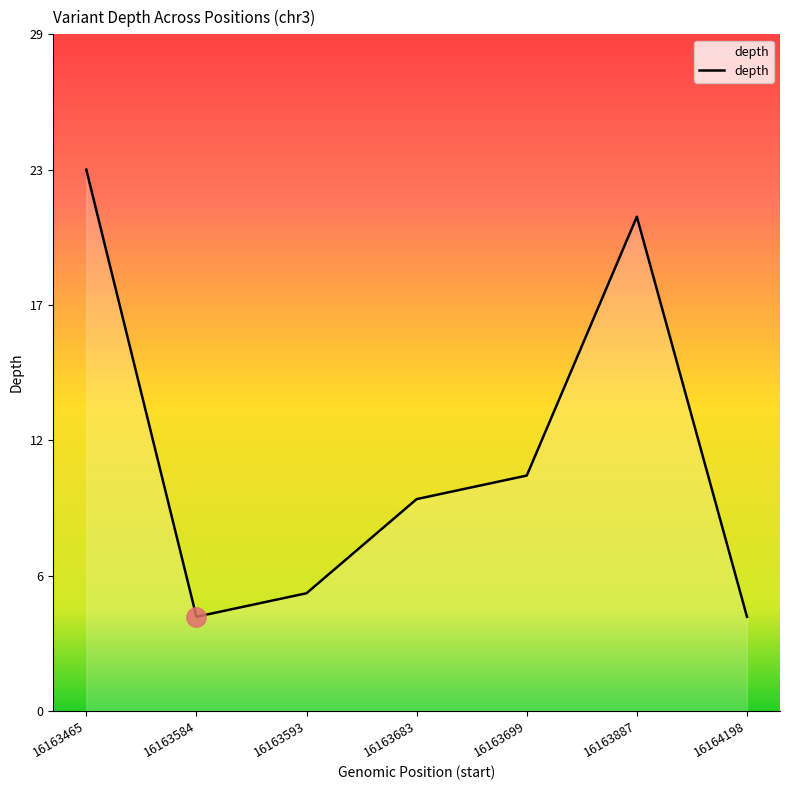

Does the chart have visible grid lines?

No